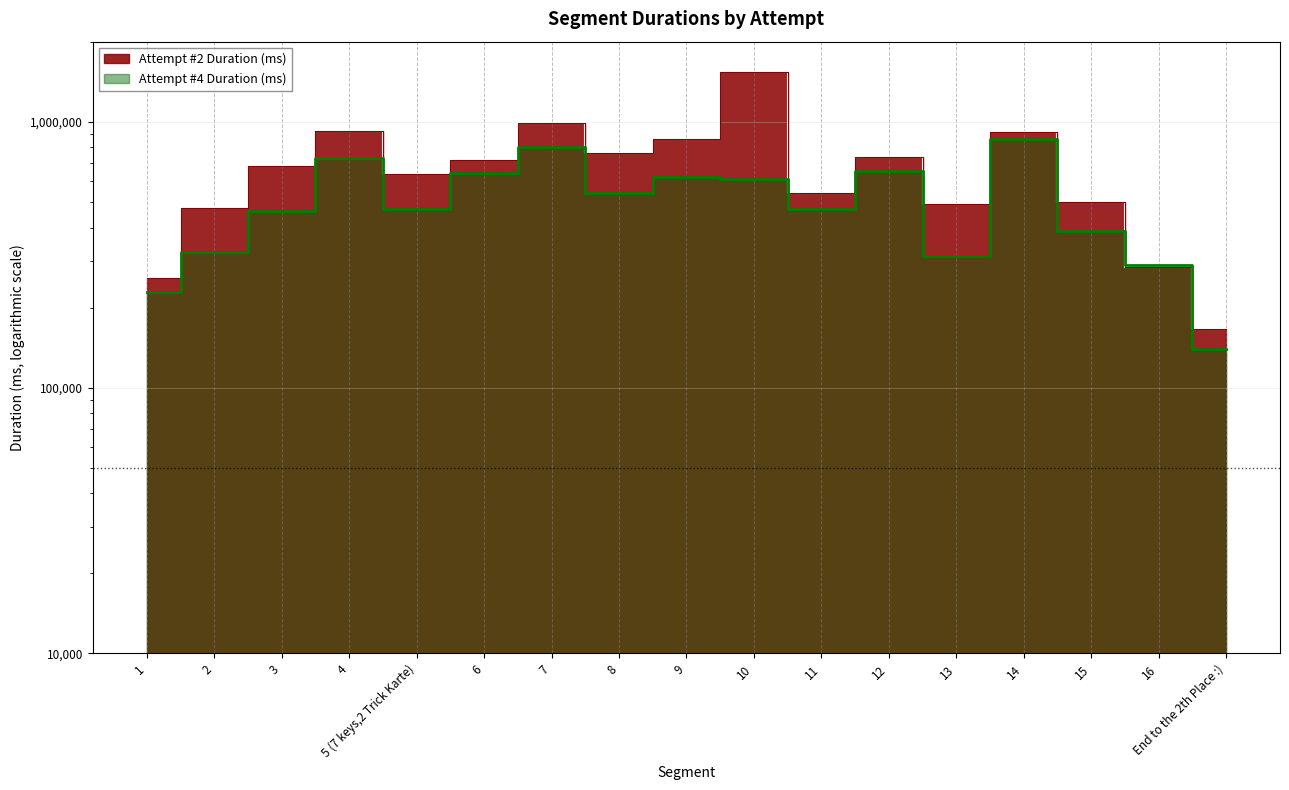

List the labels in order of Attempt #2 Duration (ms) value, largest first.

10, 7, 4, 14, 9, 8, 12, 6, 3, 5 (7 keys,2 Trick Karte), 11, 15, 13, 2, 16, 1, End to the 2th Place :)